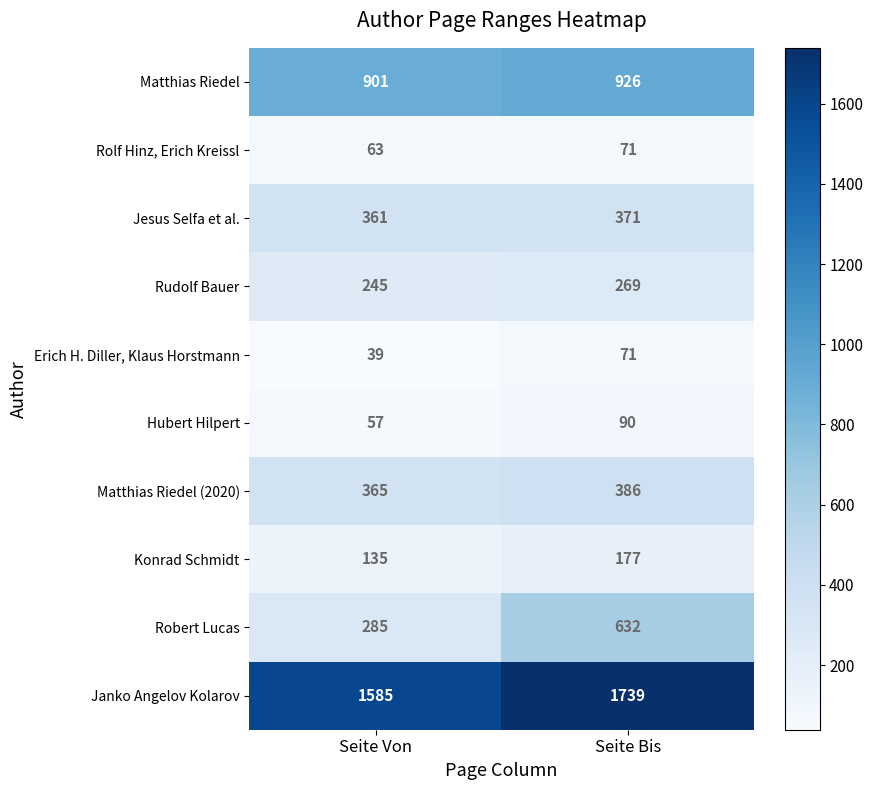

Where is Robert Lucas nearest to the value 458?

Seite Von